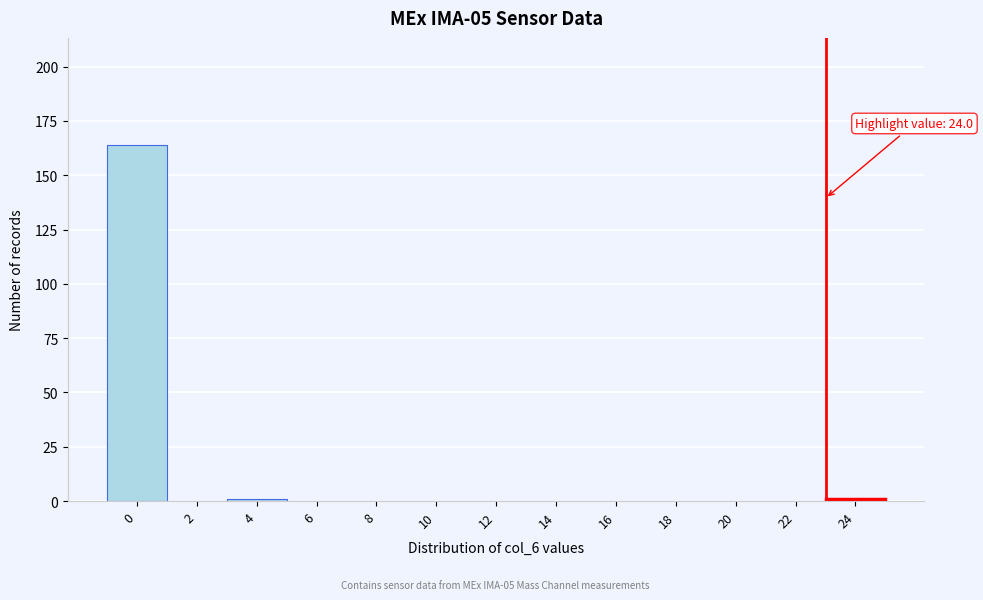

Reading left to right, what are all the values shown in this chart?

0=164	2=0	4=1	6=0	8=0	10=0	12=0	14=0	16=0	18=0	20=0	22=0	24=1